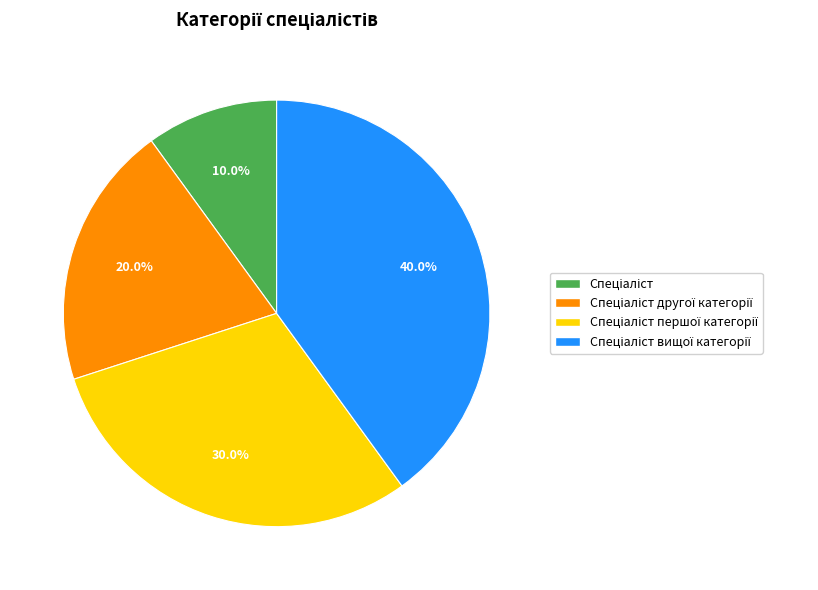

Is there a majority slice in this chart?

No